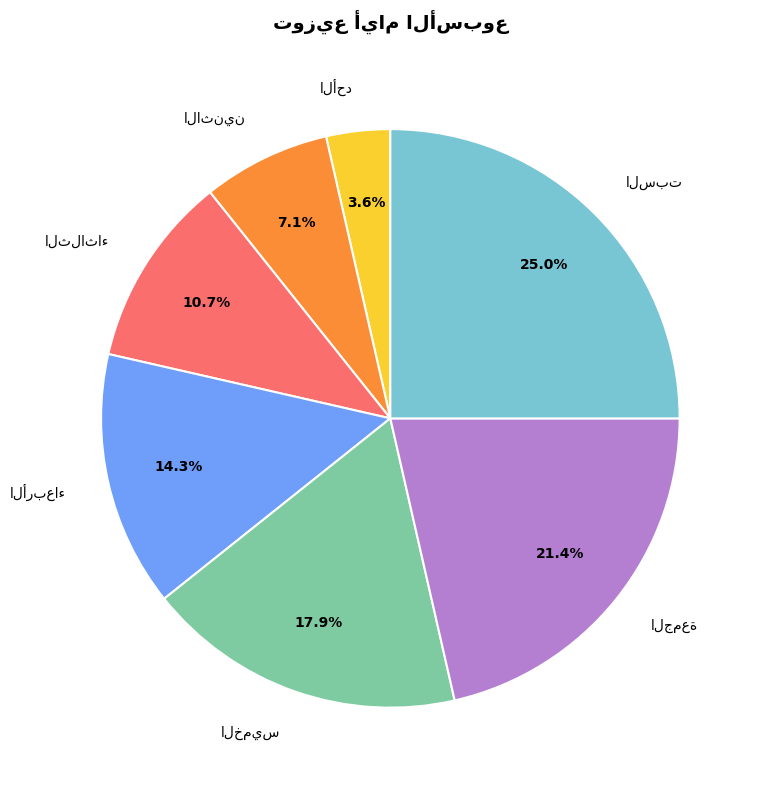

Does any single category account for the majority?

No